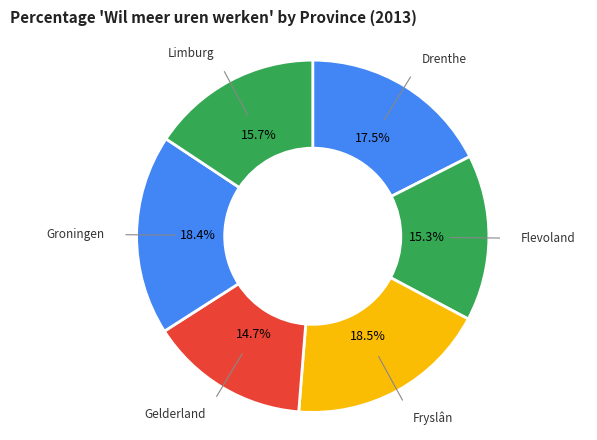

True or false: Groningen accounts for 18% of the total.

True